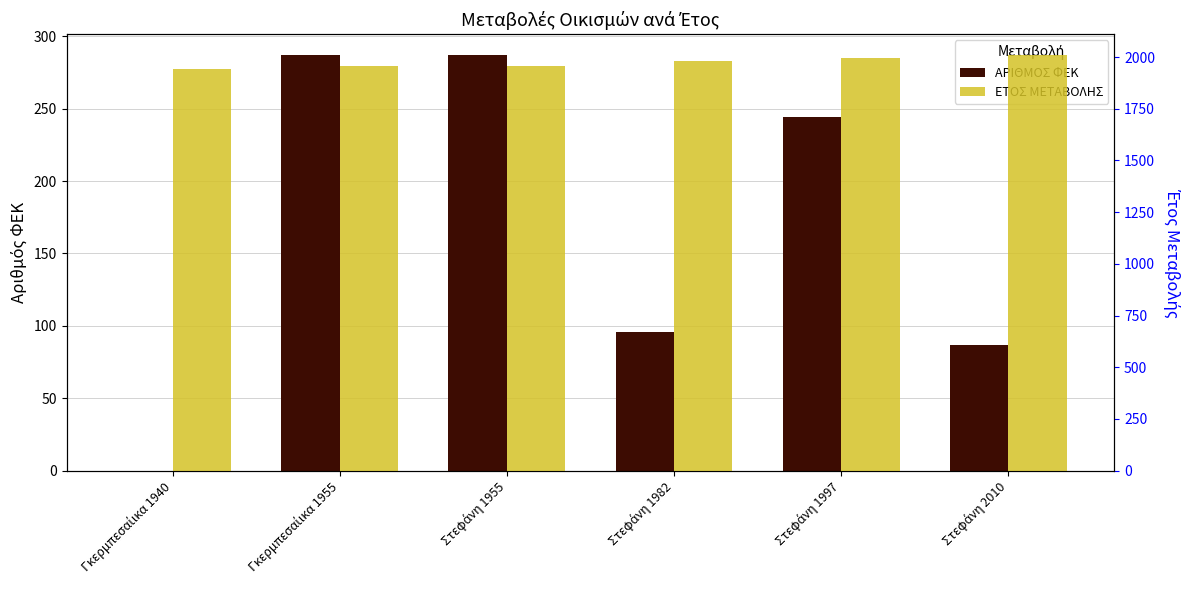

How many bars are there in total?

12